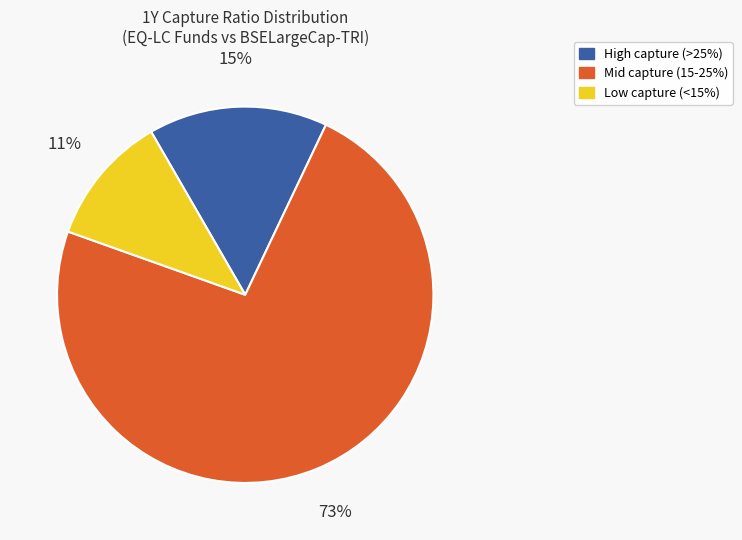

Is there any slice that represents more than half of the pie?

Yes